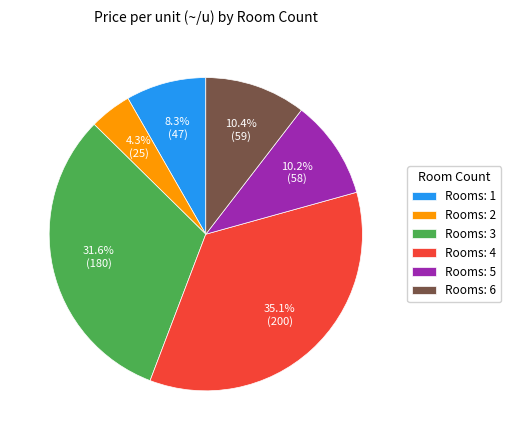

What percentage do Rooms: 6 and Rooms: 1 together represent?

18.7%